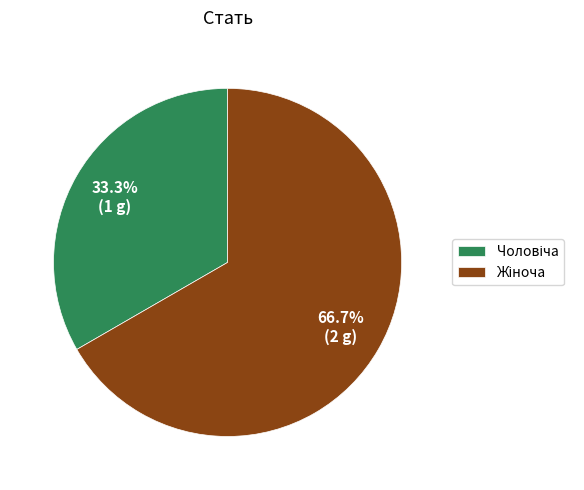

Is there any slice that represents more than half of the pie?

Yes